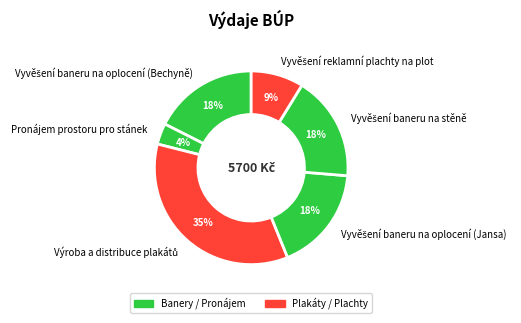

To the nearest percent, what percentage of the pie is Pronájem prostoru pro stánek?

4%